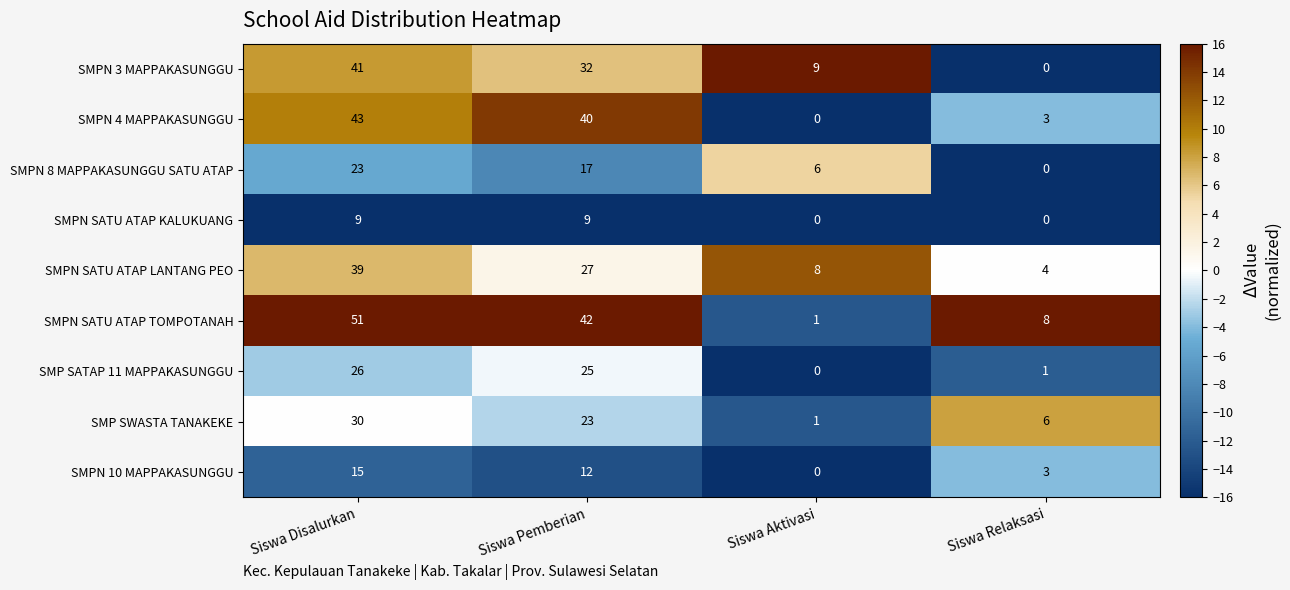

Rank the categories by SMPN SATU ATAP TOMPOTANAH value from lowest to highest.

Siswa Aktivasi, Siswa Relaksasi, Siswa Pemberian, Siswa Disalurkan